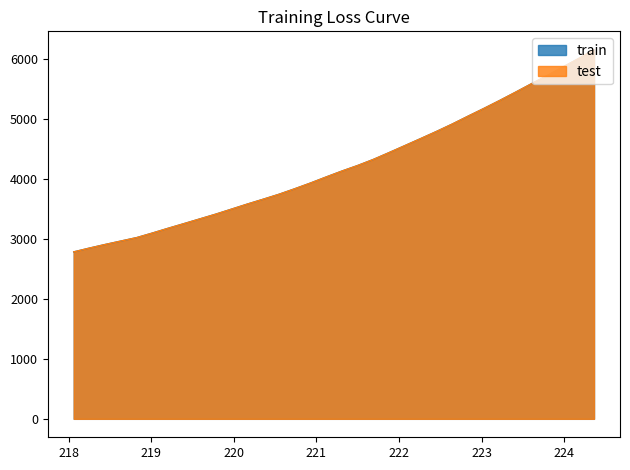

At which label is train closest to 4462?

221.8812